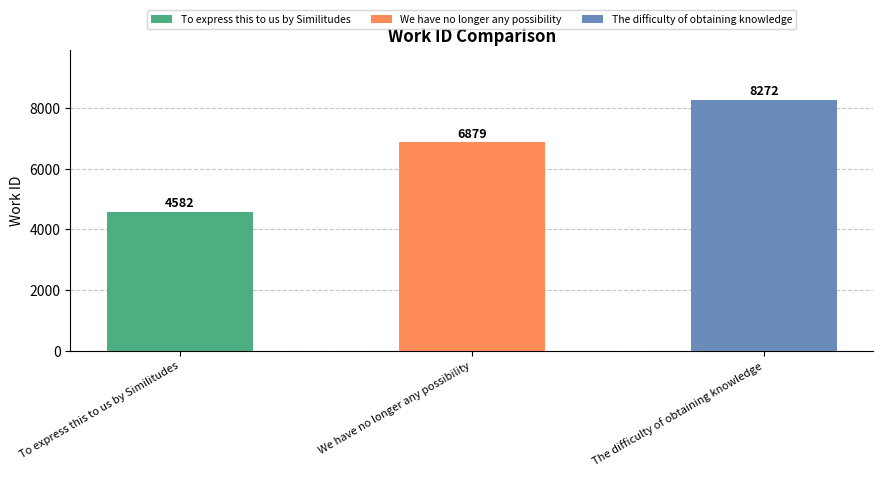

How many values are below 6879?

1